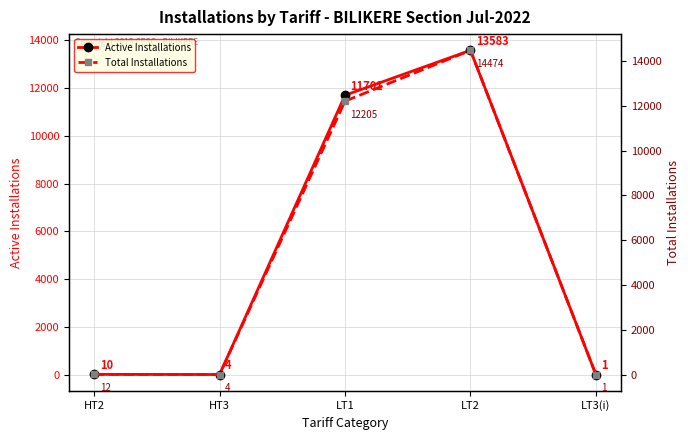

The value of Active Installations at LT2 is 13583. True or false?

True